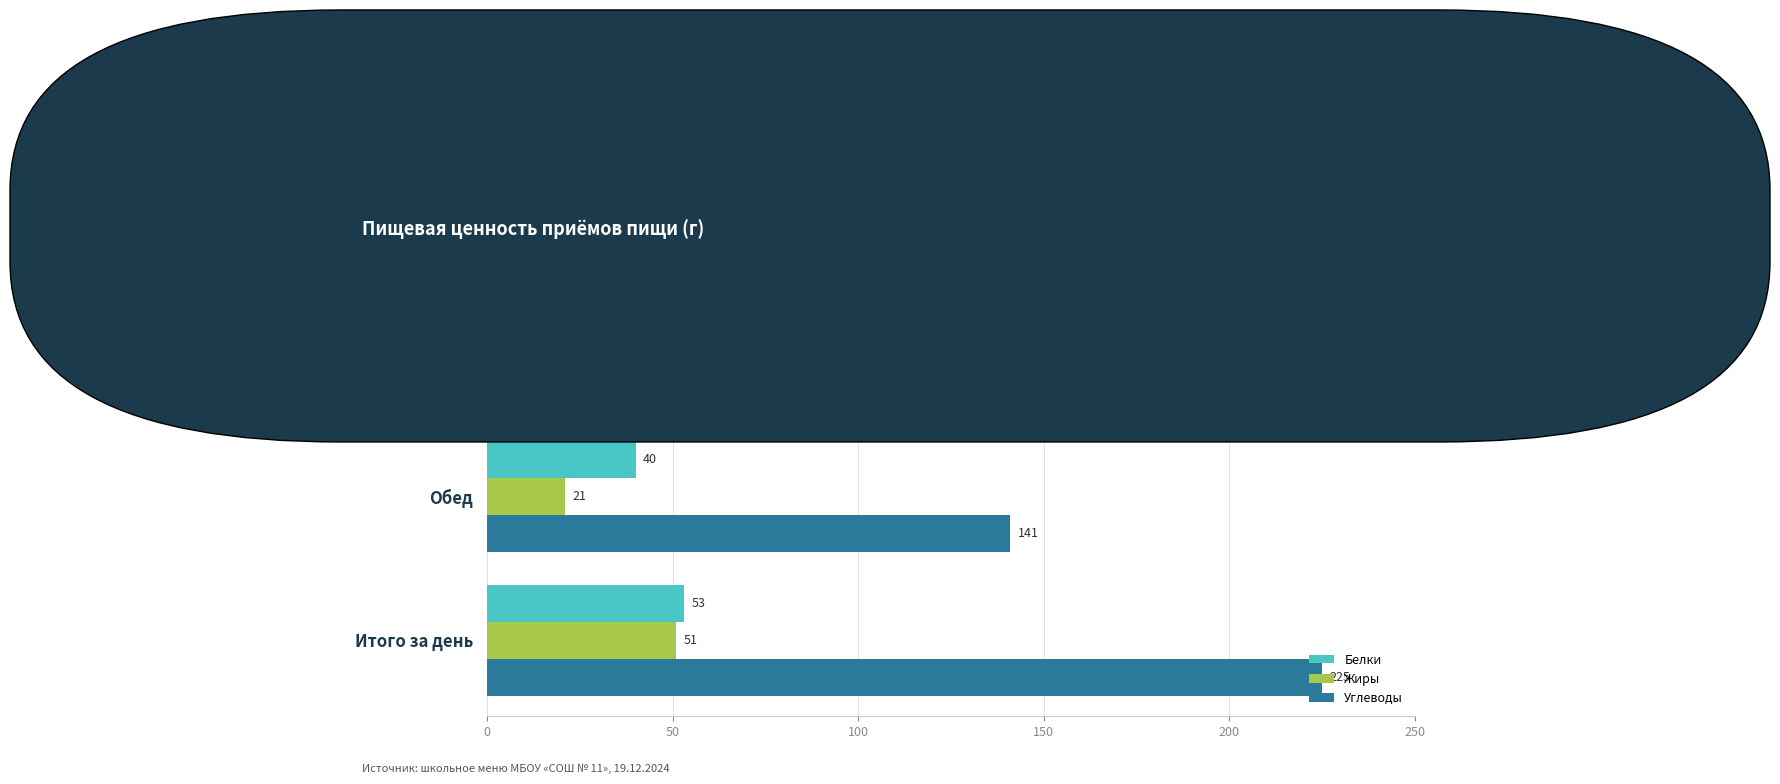

How many Углеводы values are between 84 and 225?

3